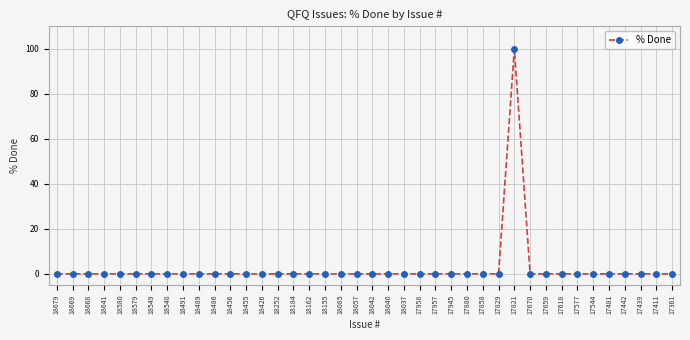

True or false: the data has more than 0 interior local peaks.

True